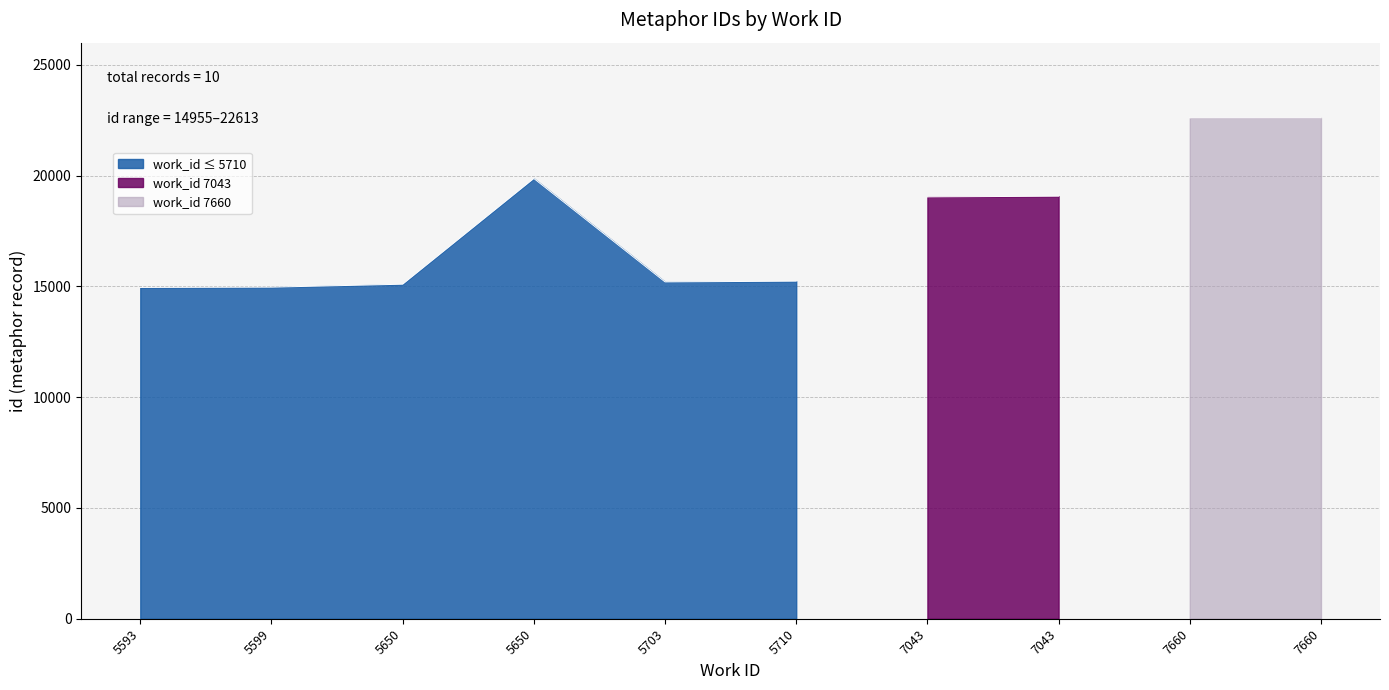

Does the chart have visible grid lines?

Yes